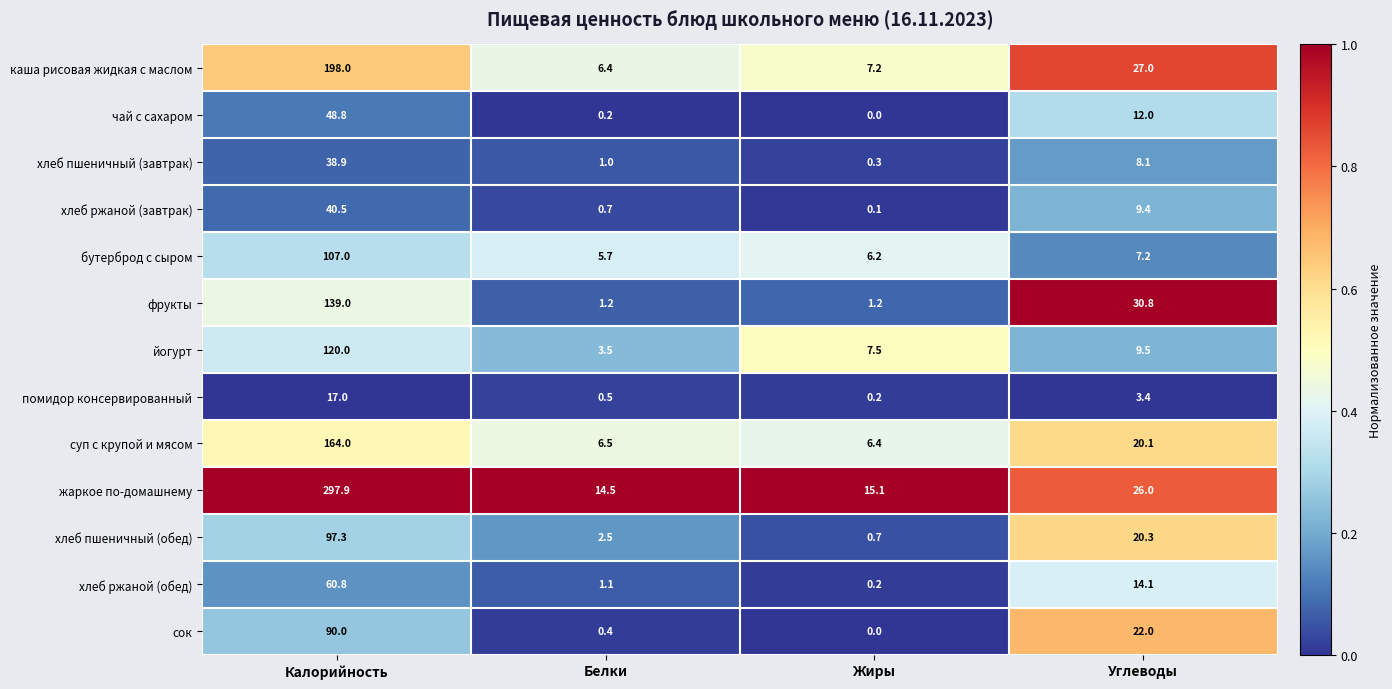

At which label does бутерброд с сыром reach its peak?

Калорийность